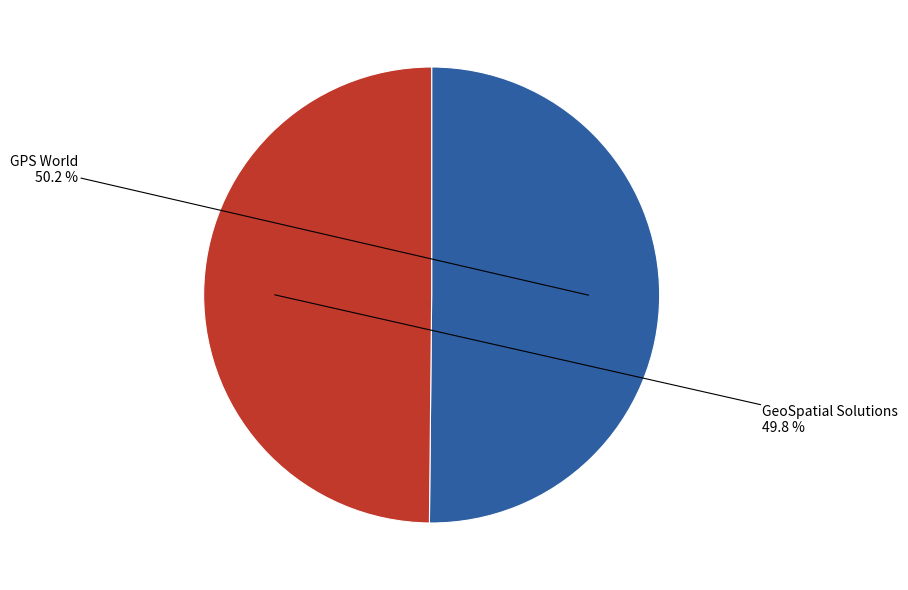

Do GPS World and GeoSpatial Solutions together represent more than half of the pie?

Yes